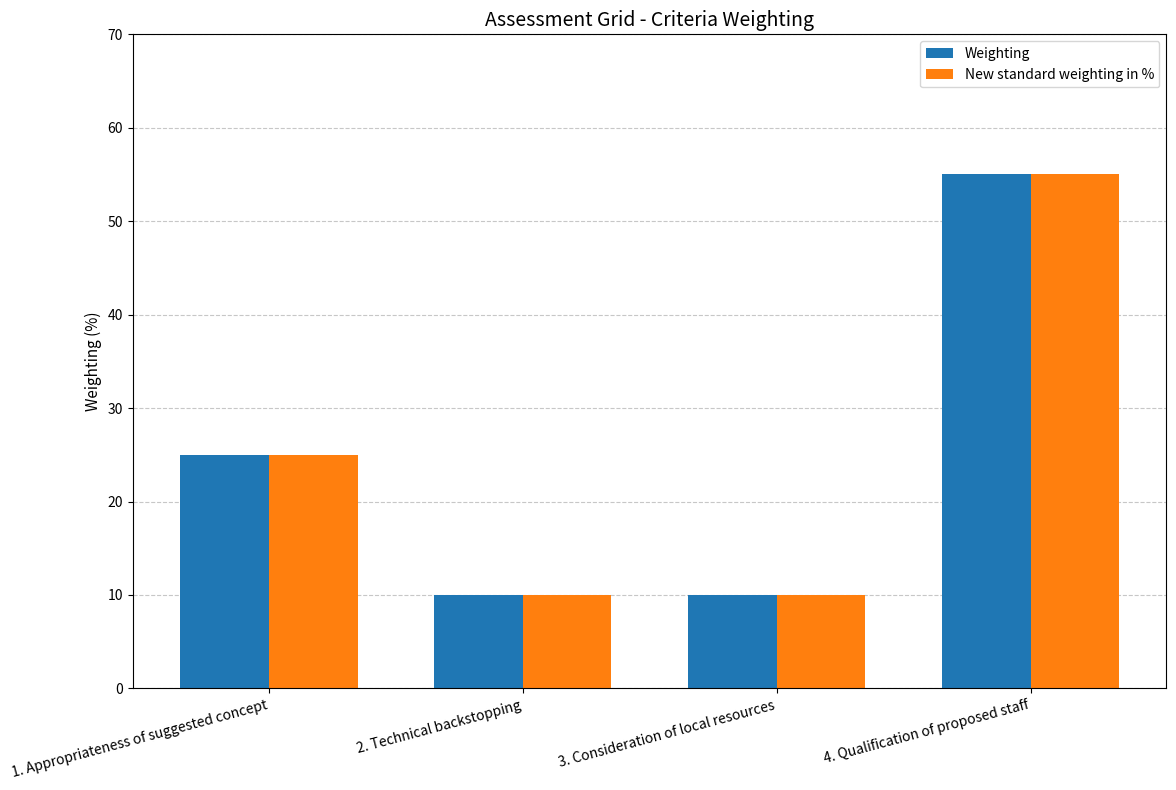

The New standard weighting in % series shows 72 at 4. Qualification of proposed staff. True or false?

False